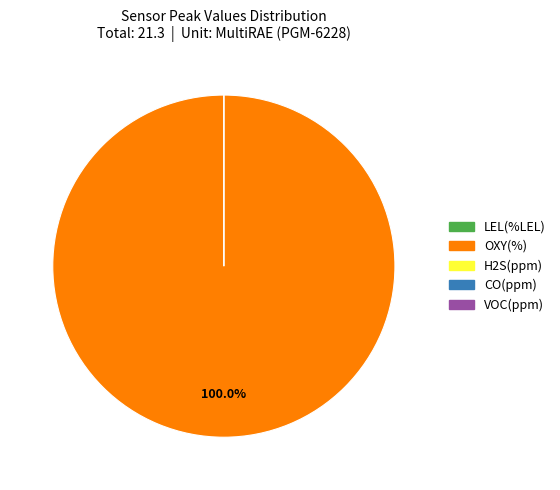

Rank the categories by value from lowest to highest.

LEL(%LEL), H2S(ppm), CO(ppm), VOC(ppm), OXY(%)